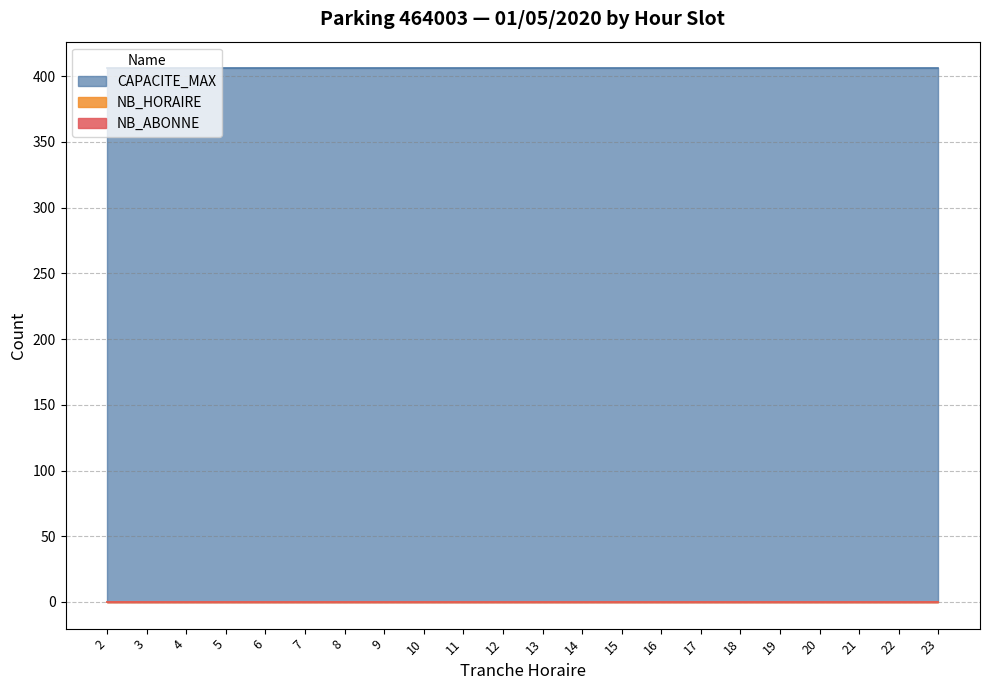

What is the value of the CAPACITE_MAX point at the 18th from the left?

406